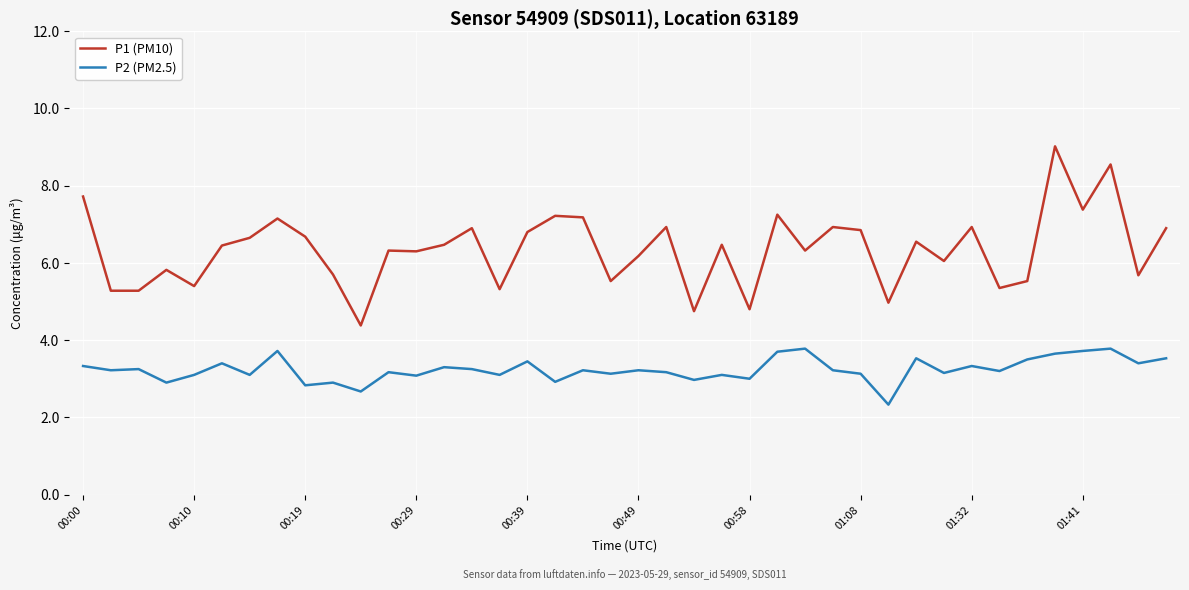

Which series has the largest total across all categories?

P1 (PM10)